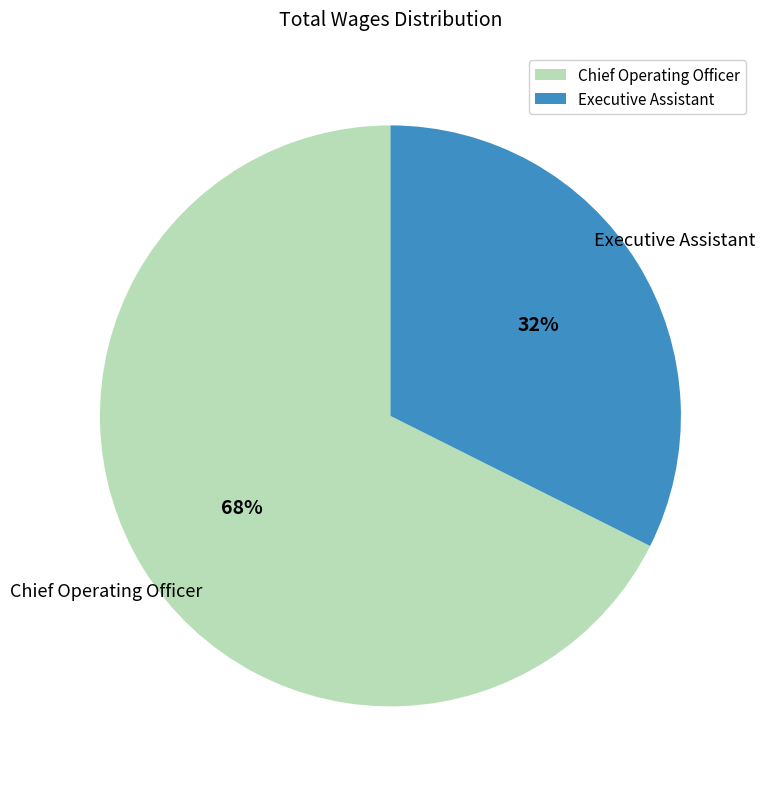

Approximately how many times larger is the value at Executive Assistant compared to Chief Operating Officer?

0.5